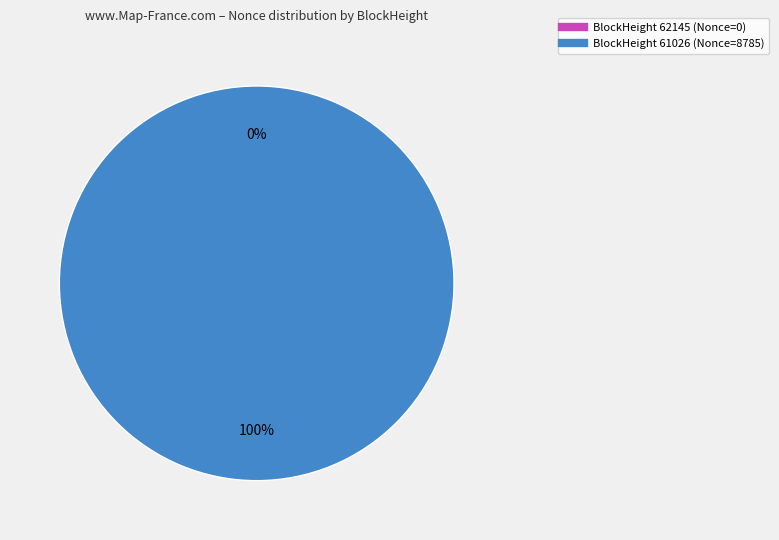

Combined, what portion of the pie is 62145 and 61026?

100.0%